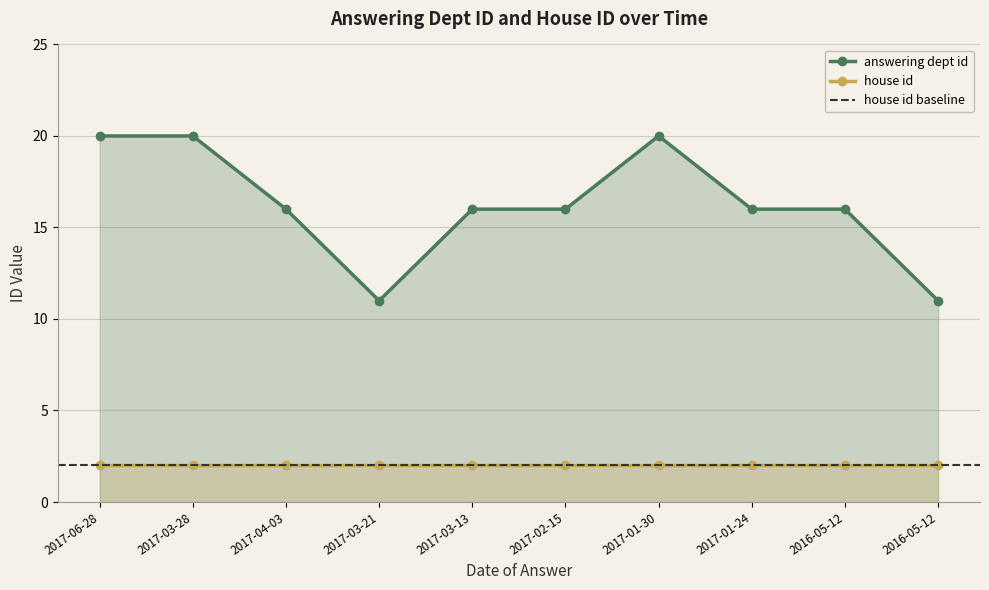

Which category has the lowest value across all series?

2017-03-21